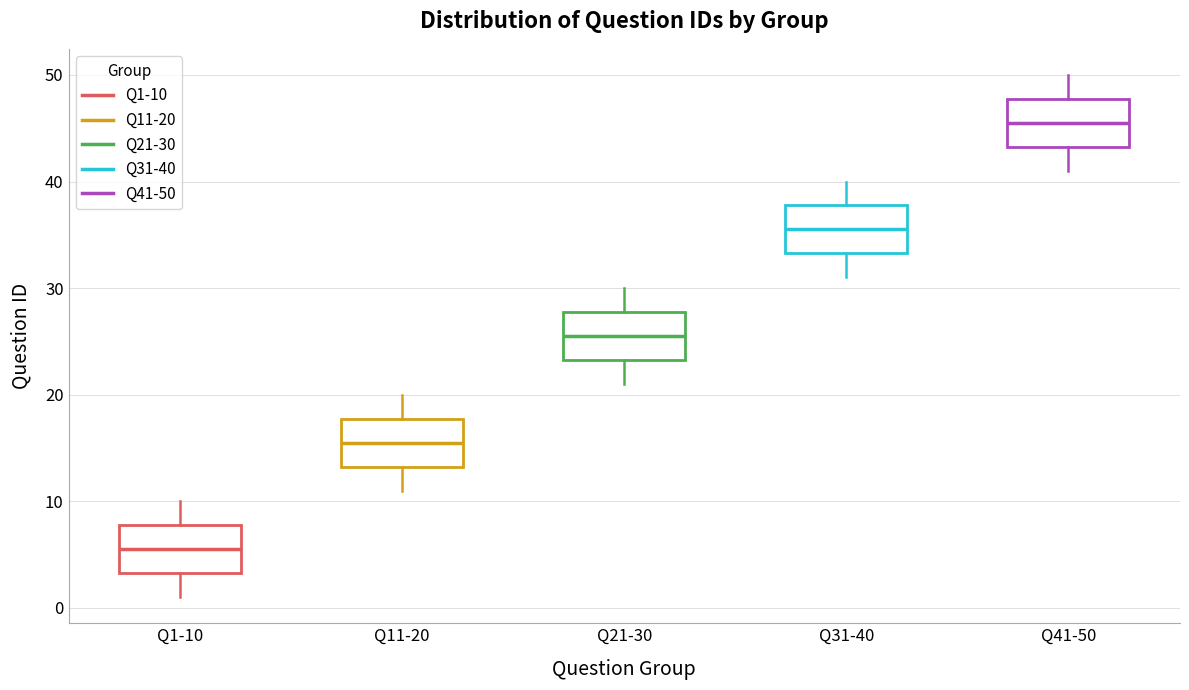

Reading left to right, read every box against the y-axis: the position of its median line, the range the box covers, and the ends of its whiskers. The values are not printed on the chart, so give them approximately, as read against the axis.

Q1-10: median 6, box 3 to 8, whiskers 1 to 10
Q11-20: median 16, box 13 to 18, whiskers 11 to 20
Q21-30: median 26, box 23 to 28, whiskers 21 to 30
Q31-40: median 36, box 33 to 38, whiskers 31 to 40
Q41-50: median 46, box 43 to 48, whiskers 41 to 50